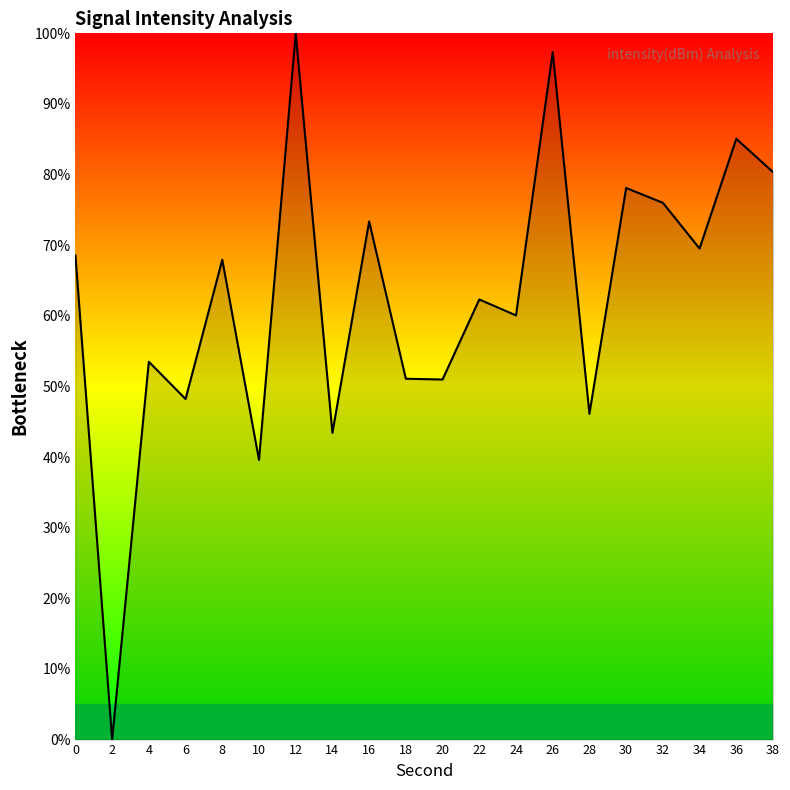

At which category does the data reach its first local peak?

4